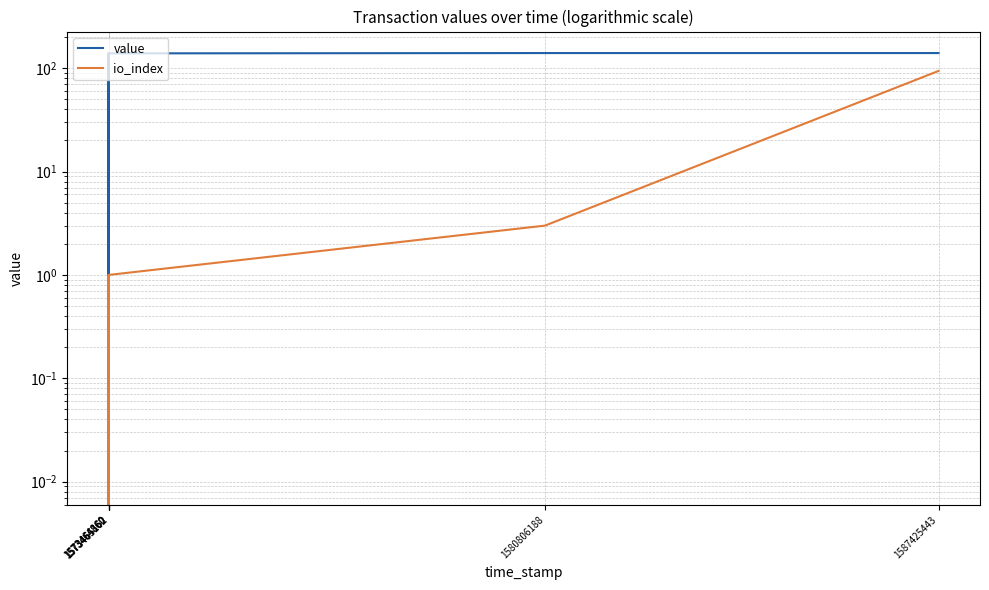

At which category does io_index reach its first local valley?

1573465162